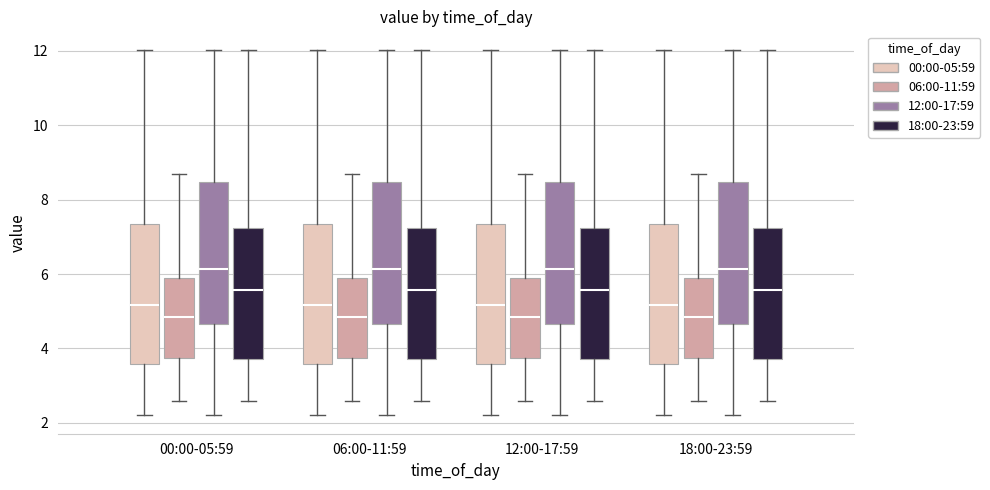

Reading left to right, transcribe this box plot: for each box, give where its median line is, the range the box spans, and where its two whiskers end, as read against the y-axis. The values are not printed on the chart, so give them approximately, as read against the axis.

00:00-05:59 (00:00-05:59): median 5.2, box 3.6 to 7.4, whiskers 2.2 to 12.0
00:00-05:59 (06:00-11:59): median 4.8, box 3.8 to 6.0, whiskers 2.6 to 8.8
00:00-05:59 (12:00-17:59): median 6.2, box 4.6 to 8.4, whiskers 2.2 to 12.0
00:00-05:59 (18:00-23:59): median 5.6, box 3.8 to 7.2, whiskers 2.6 to 12.0
06:00-11:59 (00:00-05:59): median 5.2, box 3.6 to 7.4, whiskers 2.2 to 12.0
06:00-11:59 (06:00-11:59): median 4.8, box 3.8 to 6.0, whiskers 2.6 to 8.8
06:00-11:59 (12:00-17:59): median 6.2, box 4.6 to 8.4, whiskers 2.2 to 12.0
06:00-11:59 (18:00-23:59): median 5.6, box 3.8 to 7.2, whiskers 2.6 to 12.0
12:00-17:59 (00:00-05:59): median 5.2, box 3.6 to 7.4, whiskers 2.2 to 12.0
12:00-17:59 (06:00-11:59): median 4.8, box 3.8 to 6.0, whiskers 2.6 to 8.8
12:00-17:59 (12:00-17:59): median 6.2, box 4.6 to 8.4, whiskers 2.2 to 12.0
12:00-17:59 (18:00-23:59): median 5.6, box 3.8 to 7.2, whiskers 2.6 to 12.0
18:00-23:59 (00:00-05:59): median 5.2, box 3.6 to 7.4, whiskers 2.2 to 12.0
18:00-23:59 (06:00-11:59): median 4.8, box 3.8 to 6.0, whiskers 2.6 to 8.8
18:00-23:59 (12:00-17:59): median 6.2, box 4.6 to 8.4, whiskers 2.2 to 12.0
18:00-23:59 (18:00-23:59): median 5.6, box 3.8 to 7.2, whiskers 2.6 to 12.0